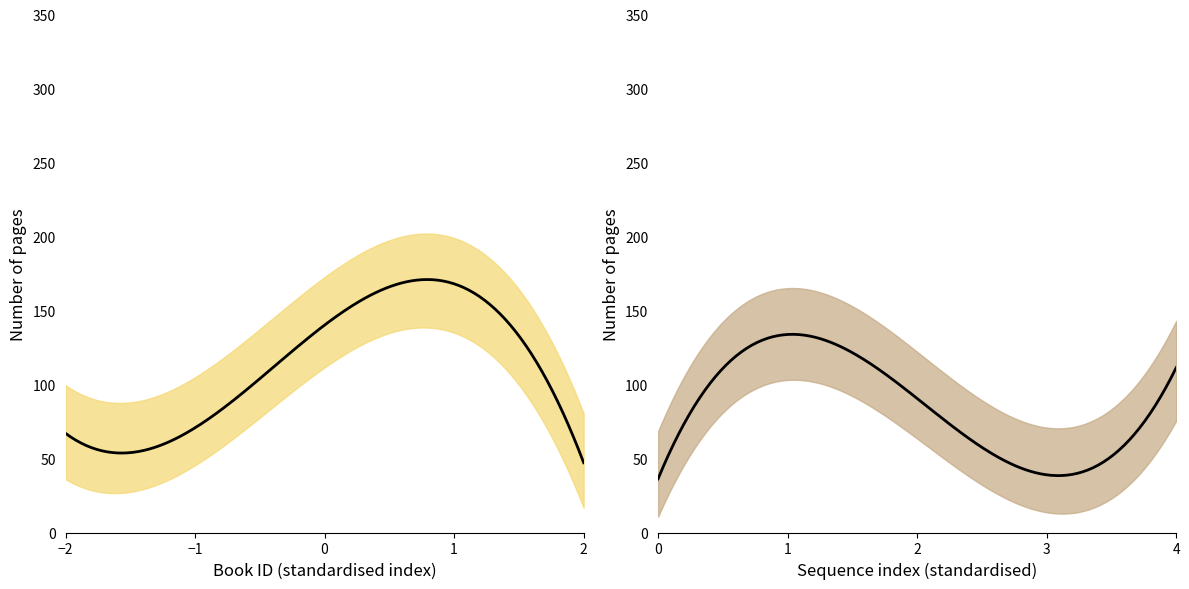

Rank the series by their average value, from highest to lowest.

upper, mean_pages, lower